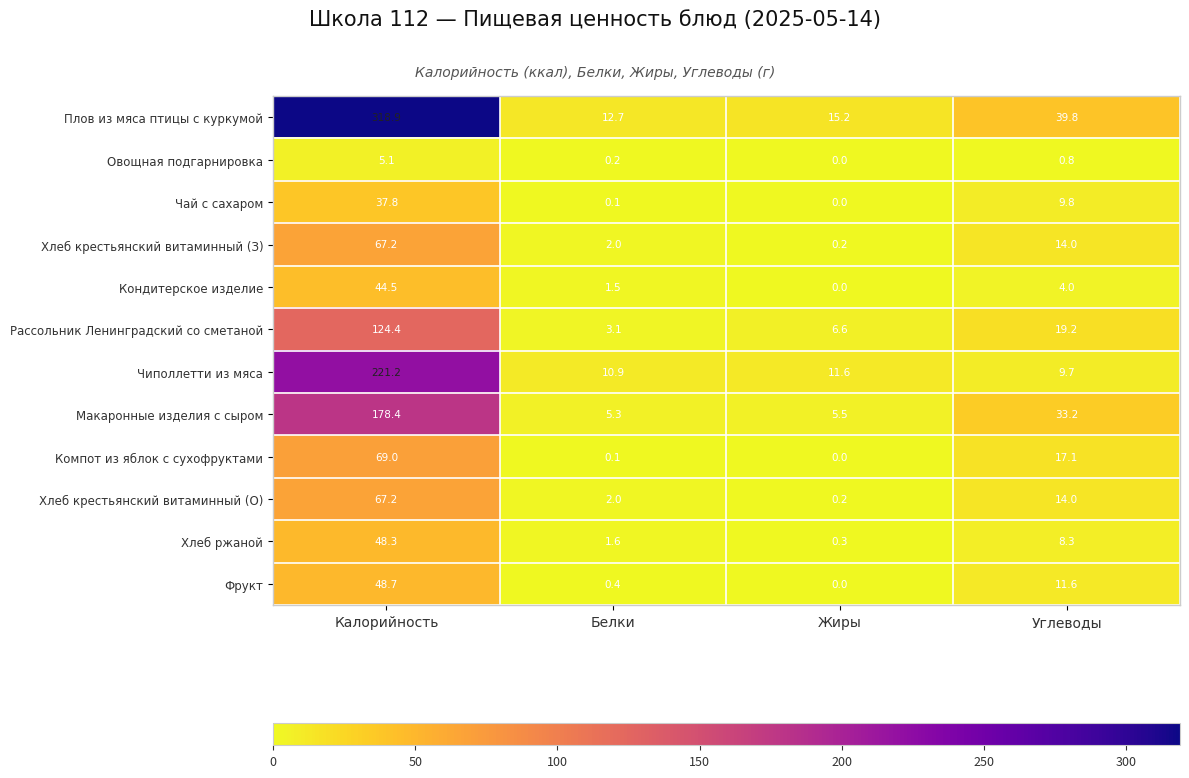

At which label does Фрукт reach its peak?

Калорийность